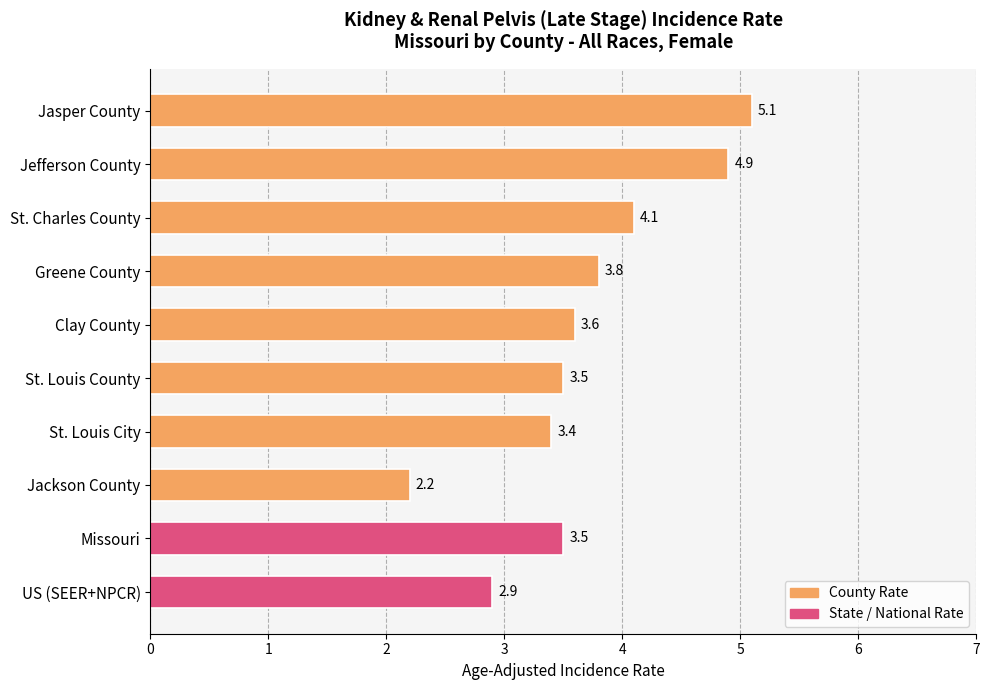

Which category has the lowest value across all series?

Jackson County